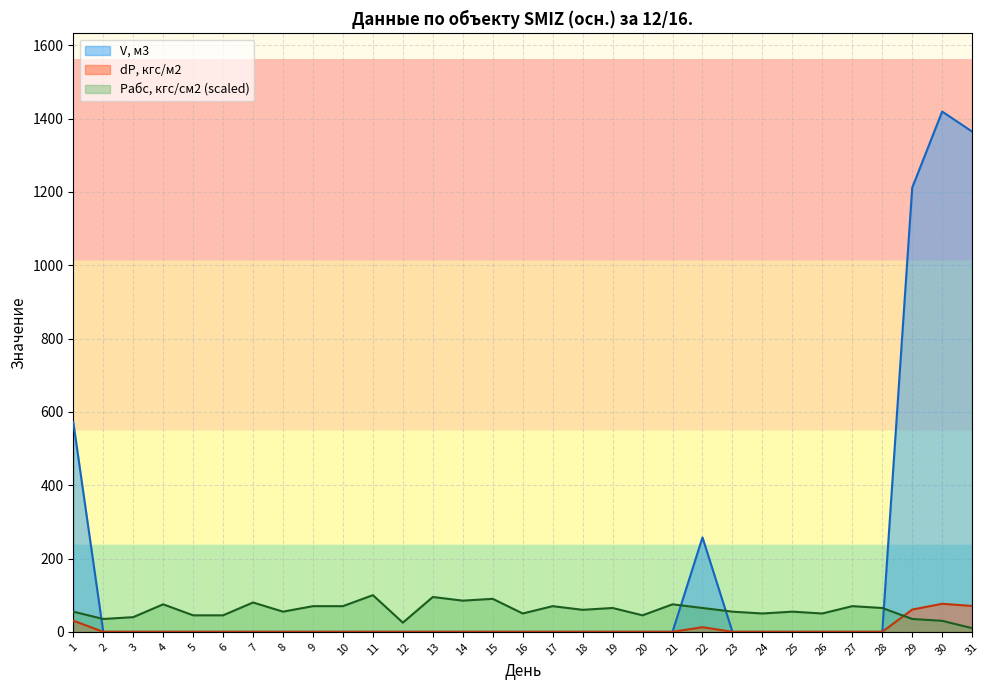

Reading left to right, list all the values displayed in this chart.

V, м3: 571.8	0.0	0.0	0.0	0.0	0.0	0.0	0.0	0.0	0.0	0.0	0.0	0.0	0.0	0.0	0.0	0.0	0.0	0.0	0.0	0.0	257.5	0.0	0.0	0.0	0.0	0.0	0.0	1211.7	1419.5	1364.7
dP, кгс/м2: 30.4	0.0	0.0	0.0	0.0	0.0	0.0	0.0	0.0	0.0	0.0	0.0	0.0	0.0	0.0	0.0	0.0	0.0	0.0	0.0	0.0	12.6	0.0	0.0	0.0	0.0	0.0	0.0	60.7	76.5	70.6
Pабс, кгс/см2: 55.0	35.0	40.0	75.0	45.0	45.0	80.0	55.0	70.0	70.0	100.0	25.0	95.0	85.0	90.0	50.0	70.0	60.0	65.0	45.0	75.0	65.0	55.0	50.0	55.0	50.0	70.0	65.0	35.0	30.0	10.0